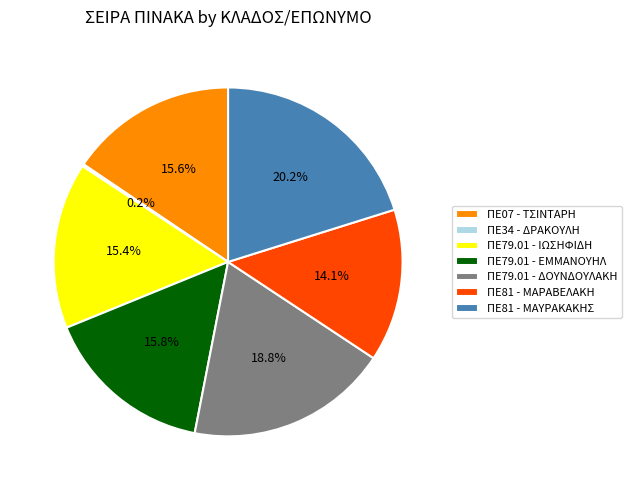

The ΠΕ81 - ΜΑΡΑΒΕΛΑΚΗ slice represents 14% of the pie. True or false?

True